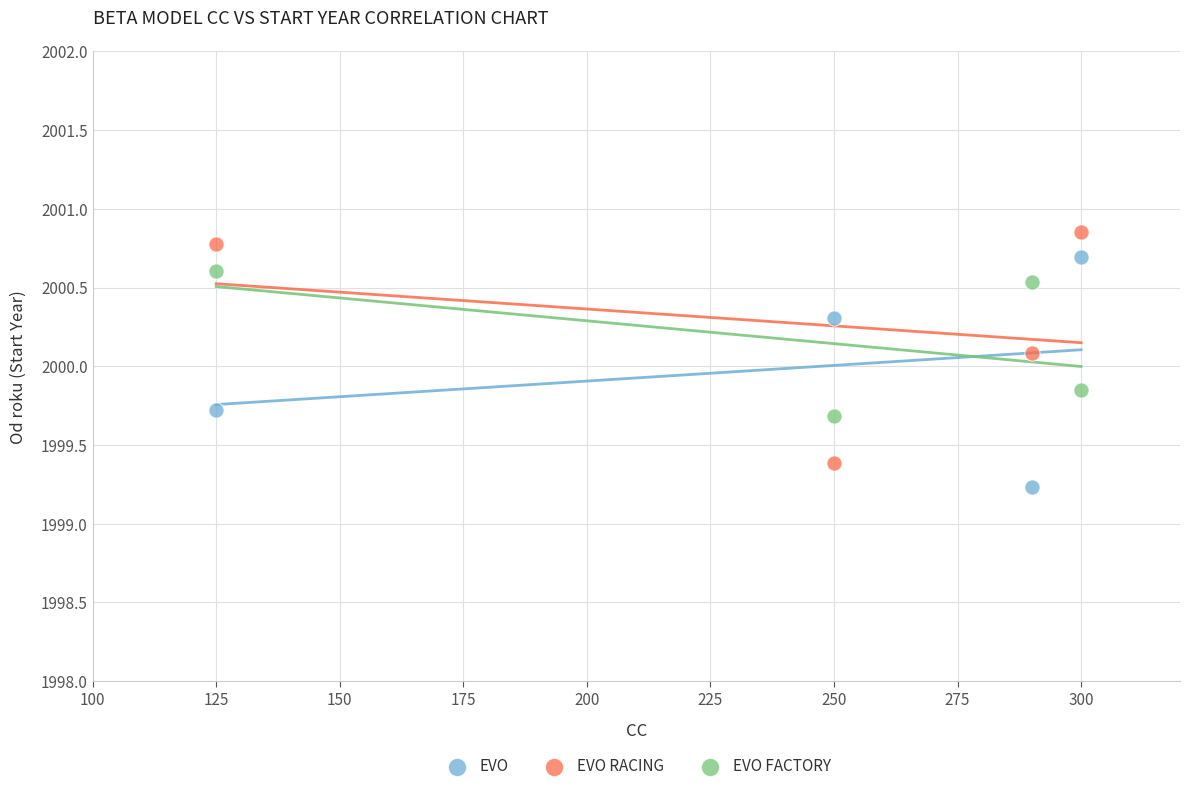

What are all the series names shown in the legend?

EVO, EVO RACING, EVO FACTORY